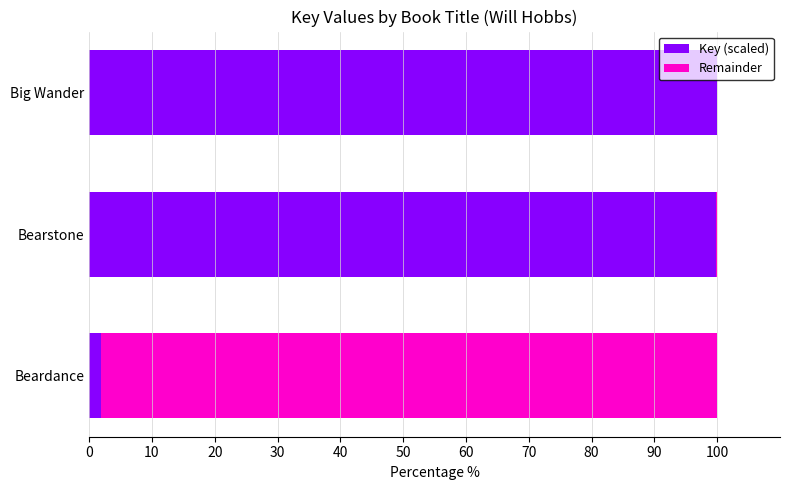

The Key (scaled) series shows 99.9 at Bearstone. True or false?

True